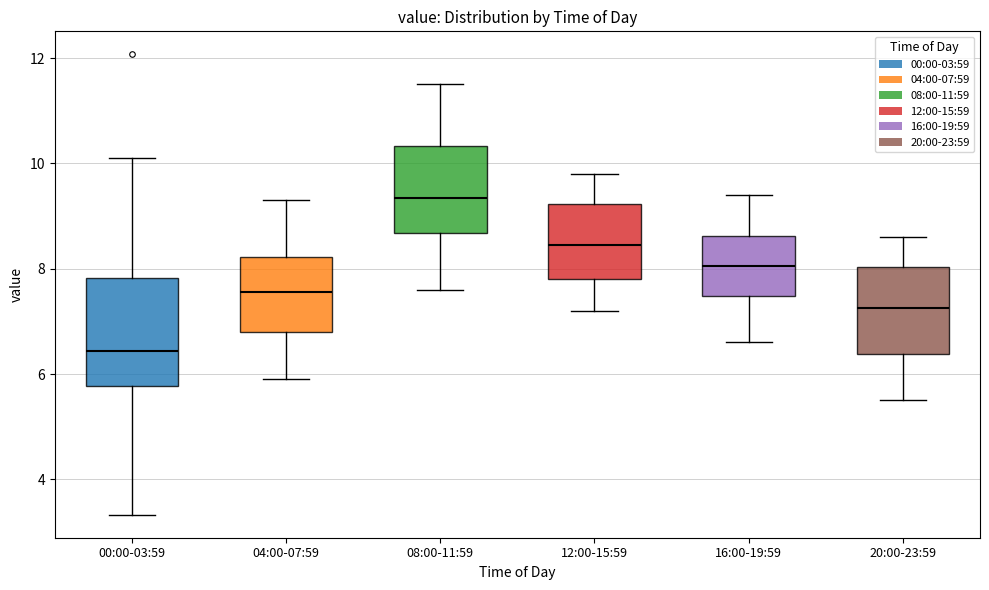

Where does the upper whisker of the box for 16:00-19:59 end on the y-axis? The values are not printed on the chart, so give them approximately, as read against the axis.

9.4